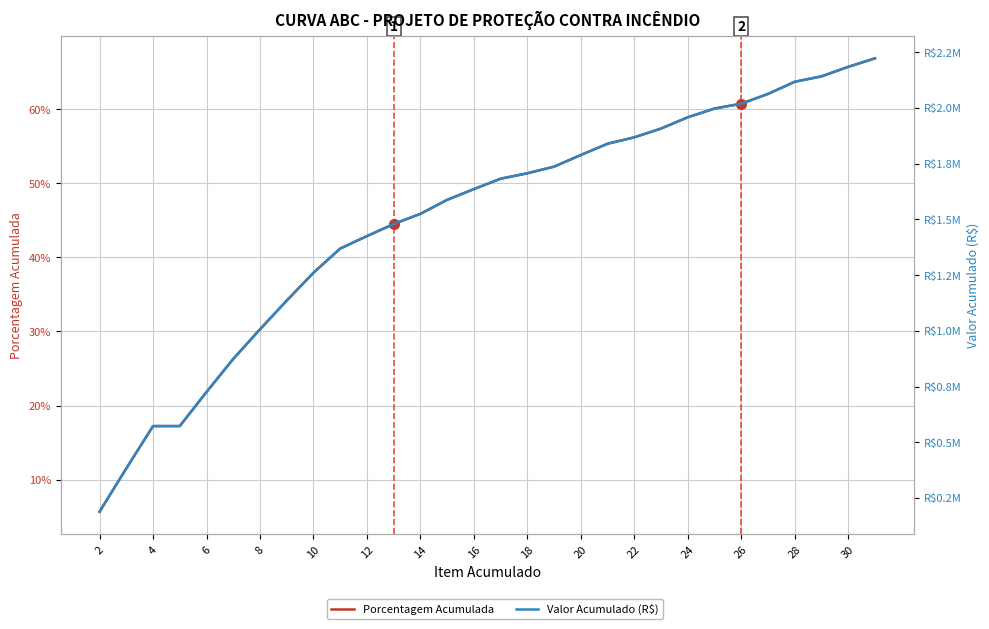

At which category does the chart reach its minimum across all series?

2